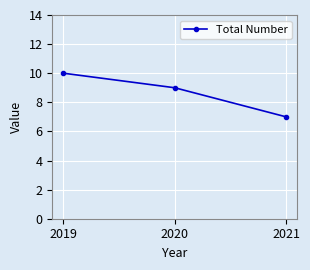

Is this an area chart (filled region under the line)?

No